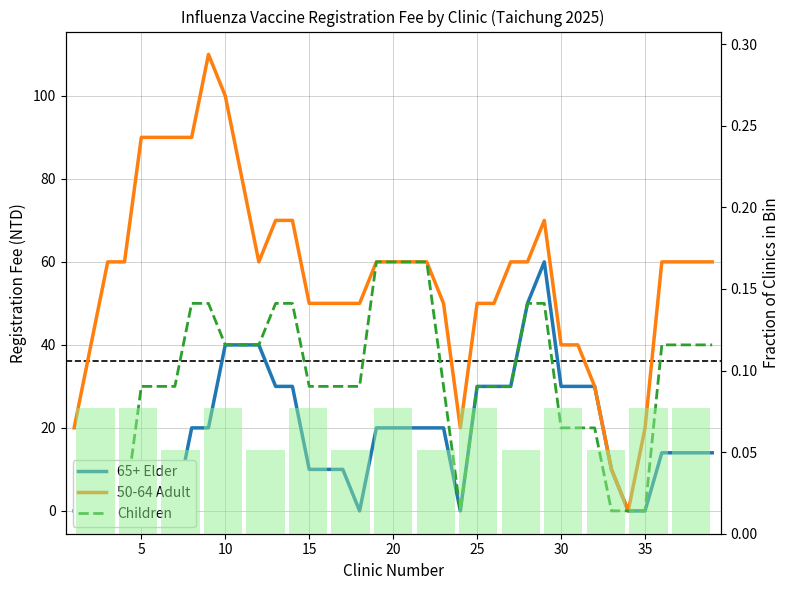

What is the difference between the second highest and second lowest values in the 50-64 Adult series?

90